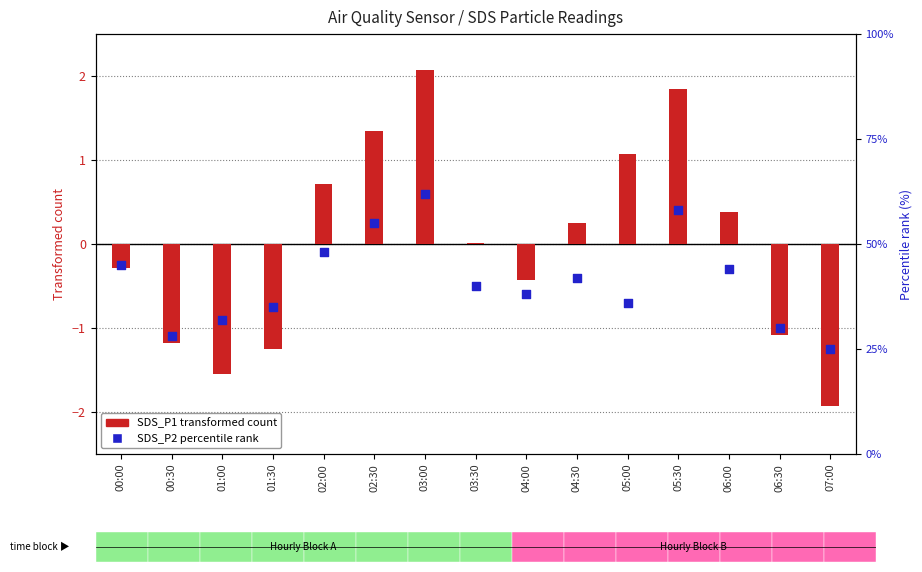

What are all the series names shown in the legend?

SDS_P1 (transformed count), SDS_P2 percentile rank